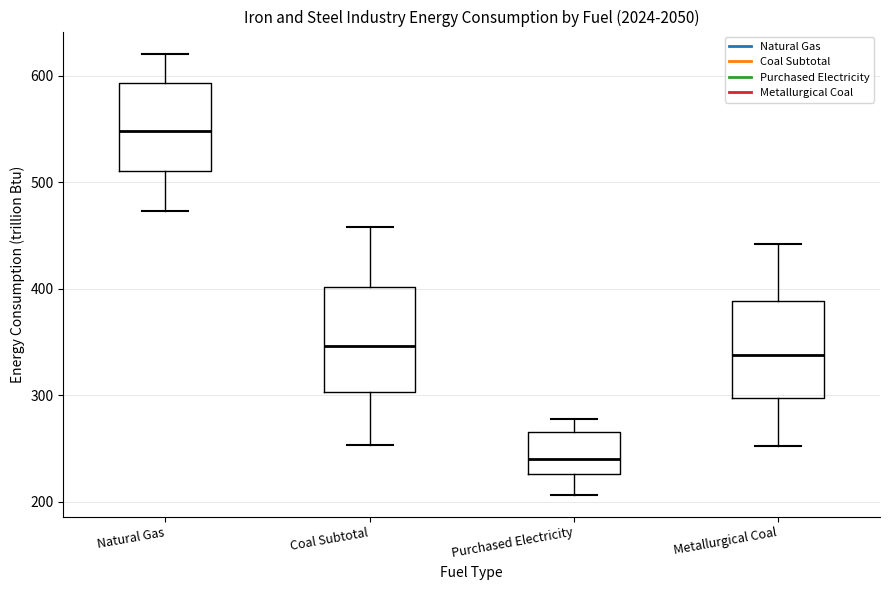

Reading left to right, transcribe this box plot: for each box, give where its median line is, the range the box spans, and where its two whiskers end, as read against the y-axis. The values are not printed on the chart, so give them approximately, as read against the axis.

Natural Gas: median 550, box 510 to 590, whiskers 470 to 620
Coal Subtotal: median 350, box 300 to 400, whiskers 250 to 460
Purchased Electricity: median 240, box 230 to 270, whiskers 210 to 280
Metallurgical Coal: median 340, box 300 to 390, whiskers 250 to 440